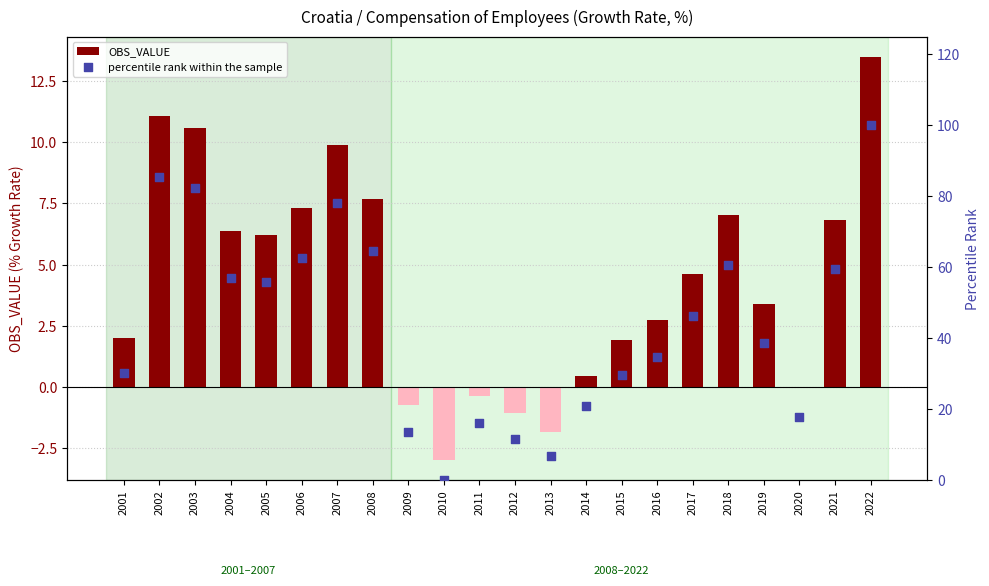

Which series has the largest Y range (max minus min)?

percentile rank within the sample